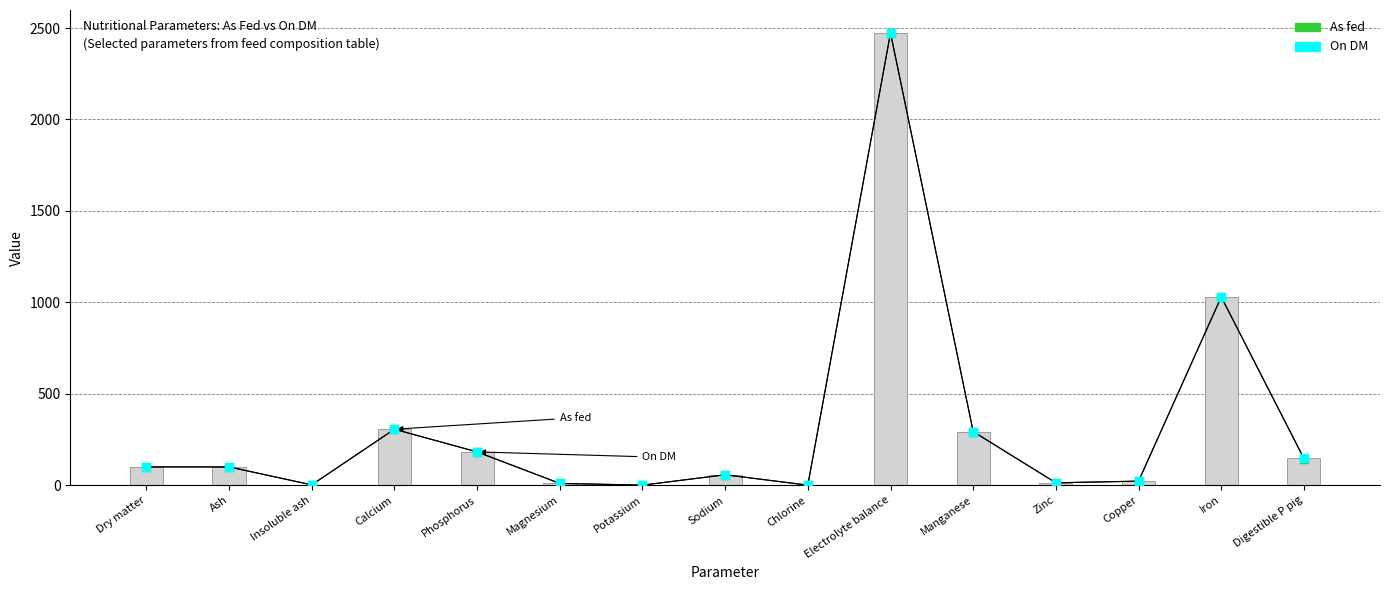

What is the total value across all series at Copper?

44.0